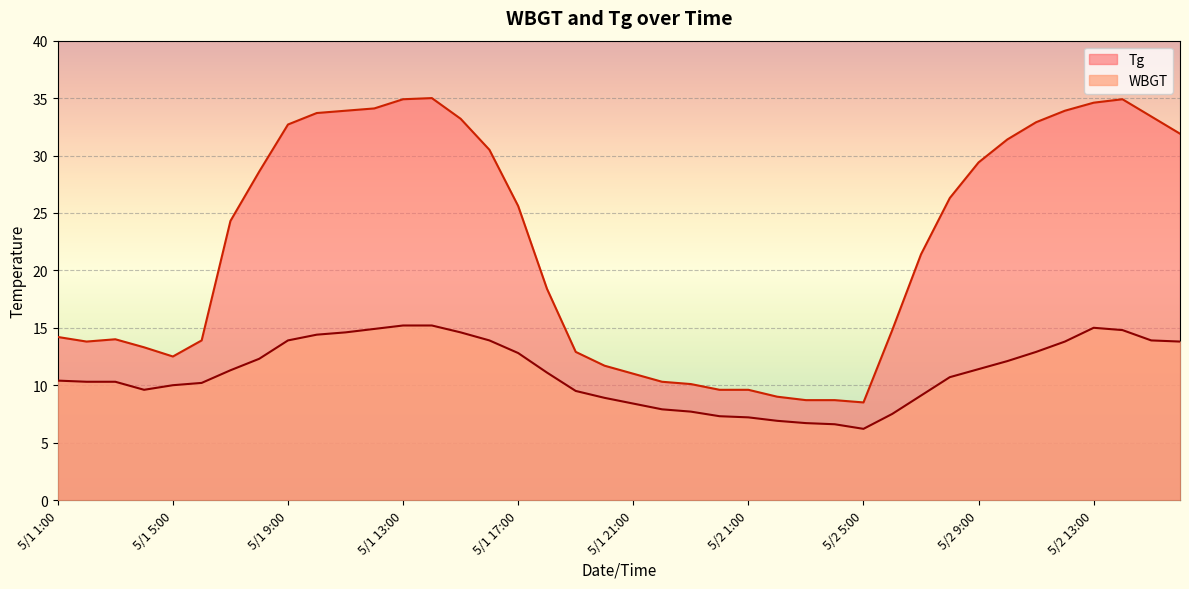

What position from the right is 5/2 11:00?

6